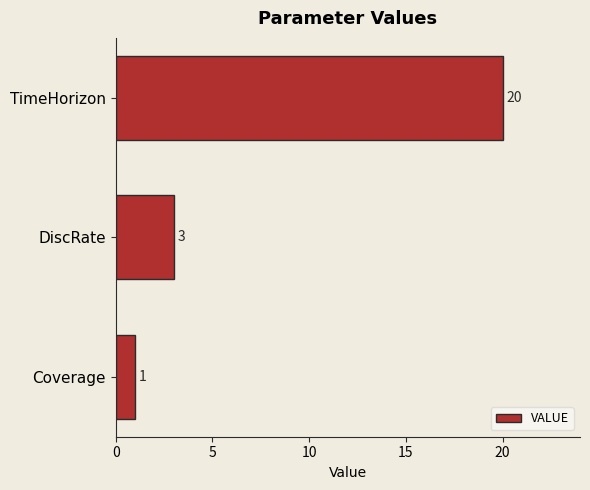

Does the chart contain stacked bars?

No